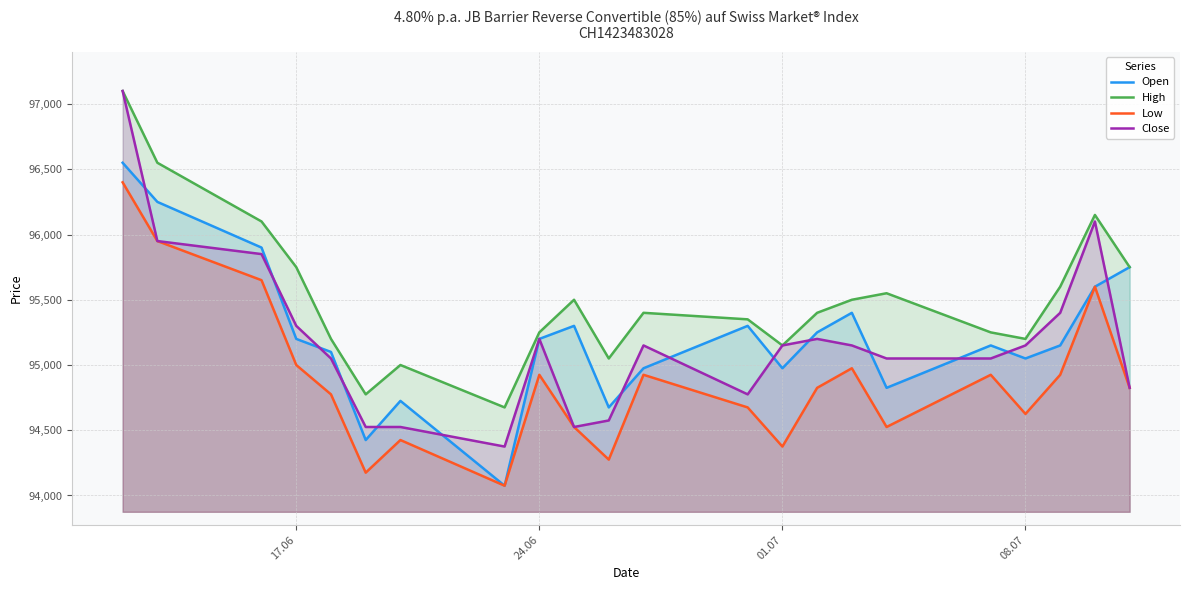

How many values in the High series are below 95400?

10